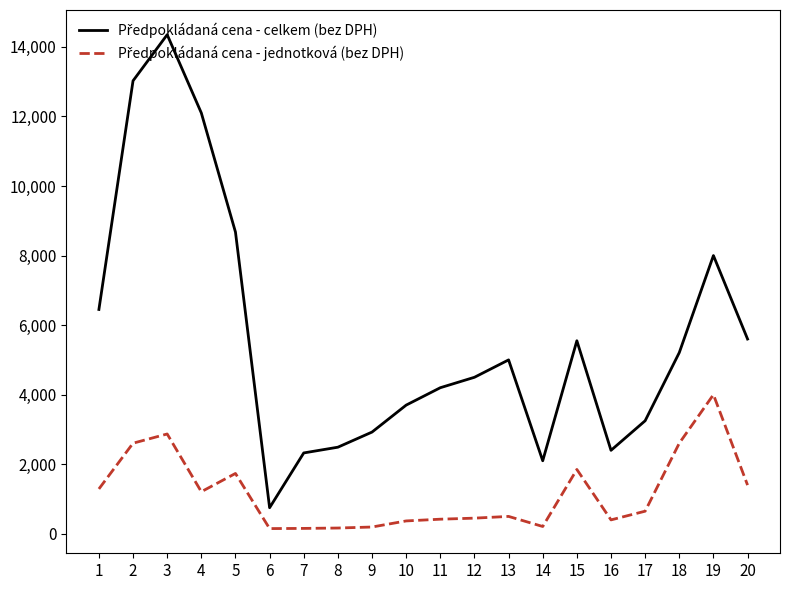

True or false: Předpokládaná cena - jednotková (bez DPH) and Předpokládaná cena - celkem (bez DPH) intersect in this chart.

False